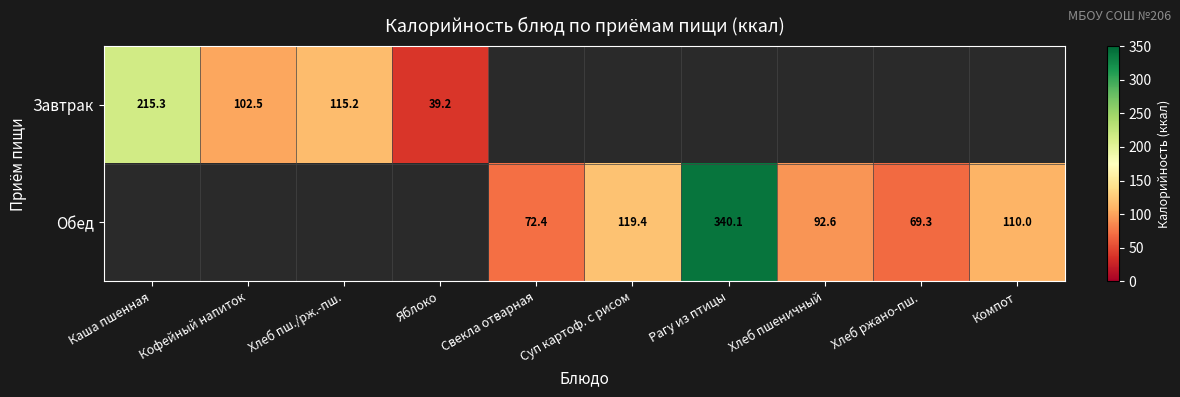

The Обед series shows 92.6 at Хлеб пшеничный. True or false?

True